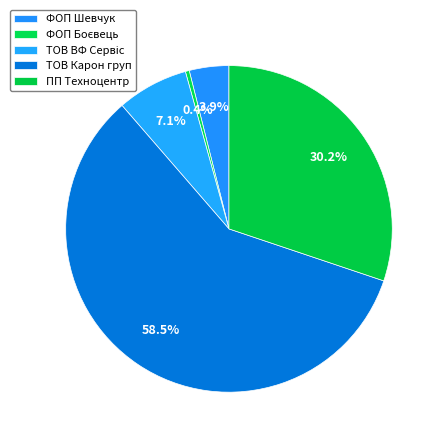

How many segments does this pie chart have?

5